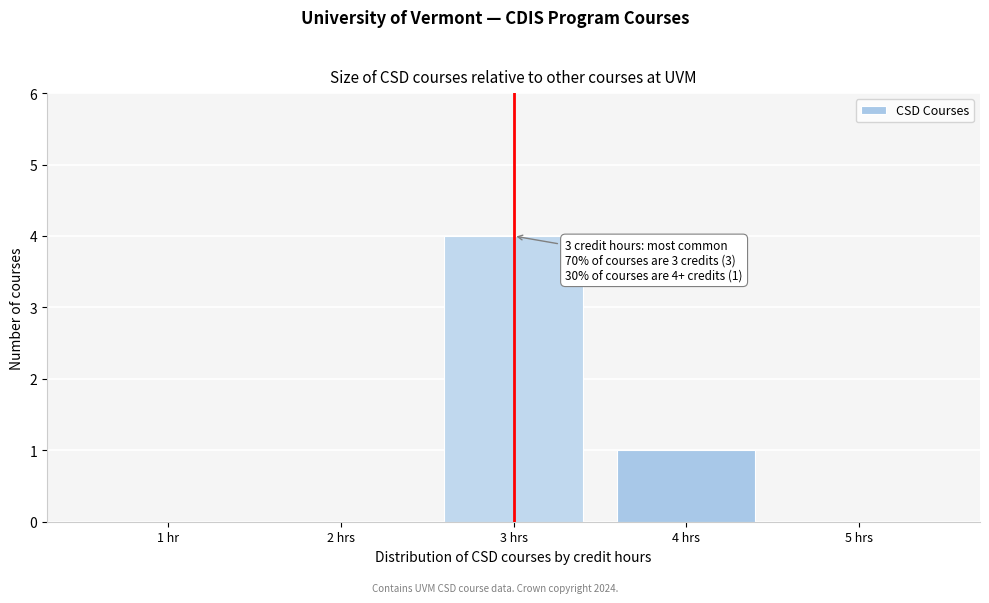

Reading left to right, list all the values displayed in this chart.

1 hr=0	2 hrs=0	3 hrs=4	4 hrs=1	5 hrs=0